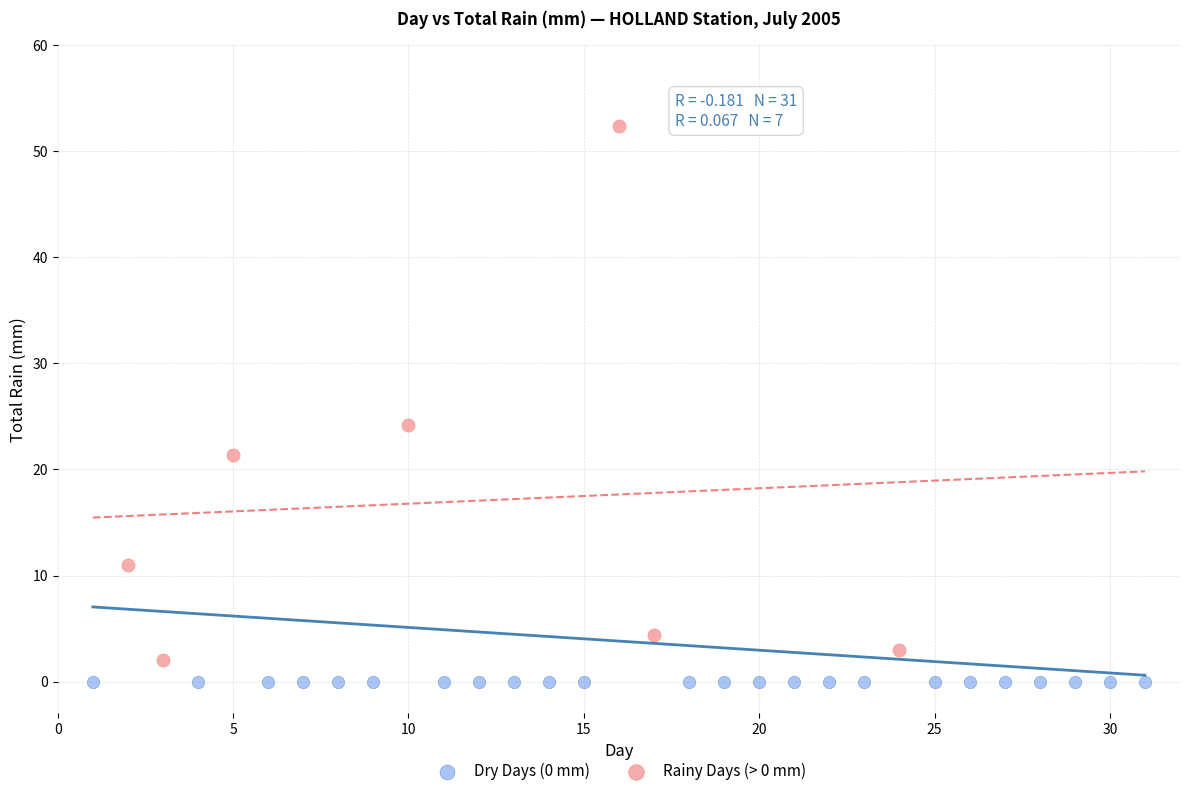

What are all the series names shown in the legend?

Dry Days (0 mm), Rainy Days (> 0 mm)